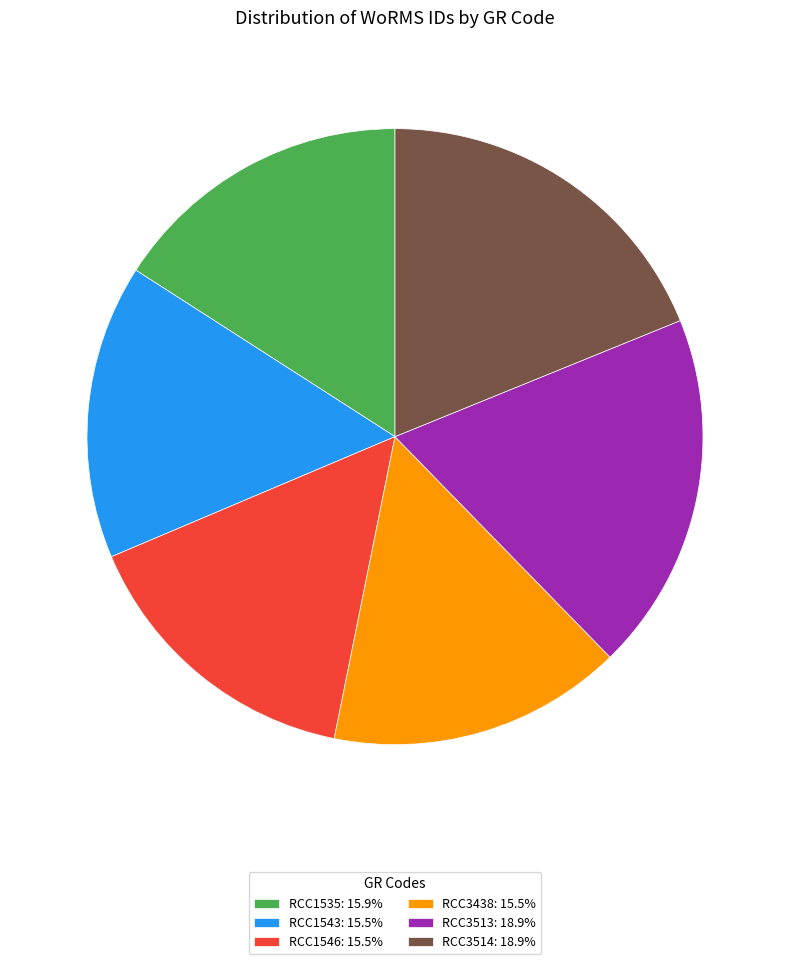

Does RCC3513 account for over 50% of the chart?

No